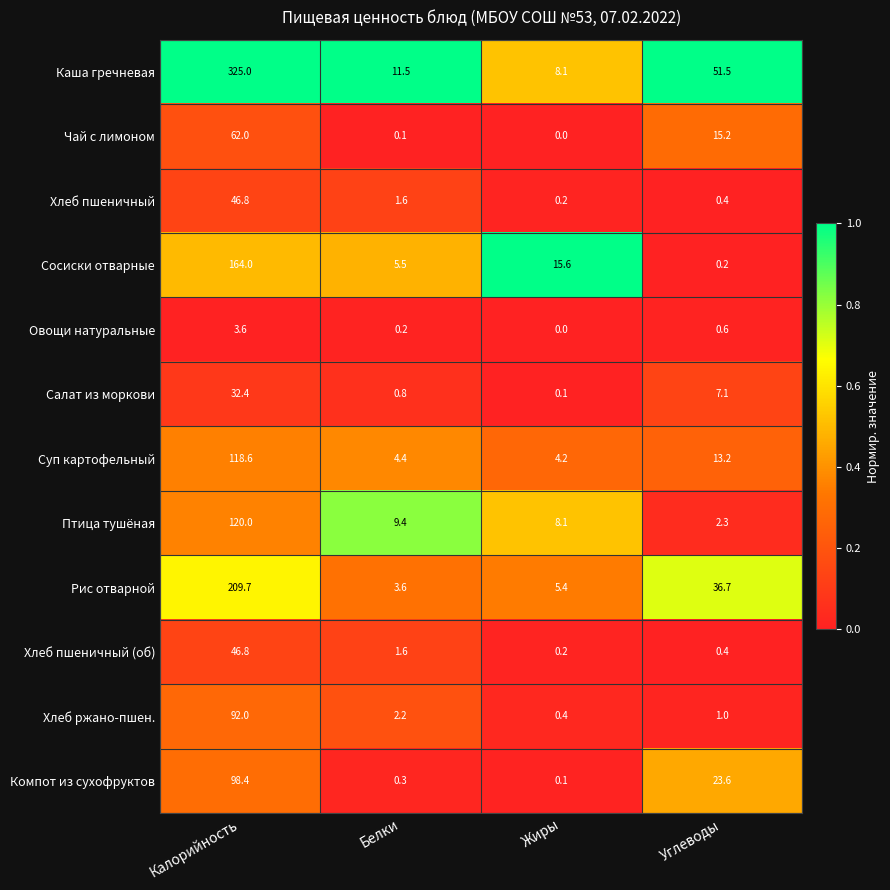

What is the difference between the maximum and minimum values in the Салат из моркови series?

32.3